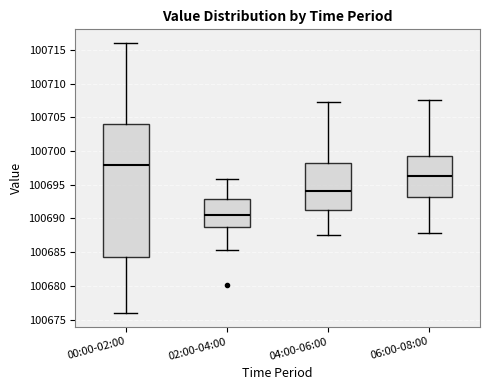

Where is the lower edge of the box for 04:00-06:00 on the y-axis? The values are not printed on the chart, so give them approximately, as read against the axis.

100691.0